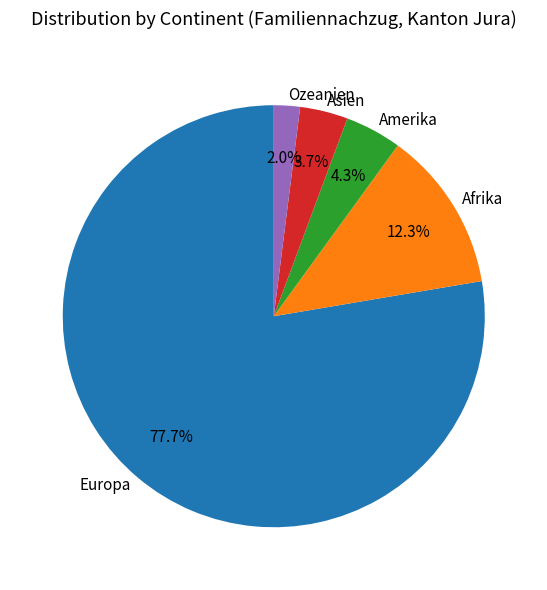

Rank the categories by value from highest to lowest.

Europa, Afrika, Amerika, Asien, Ozeanien